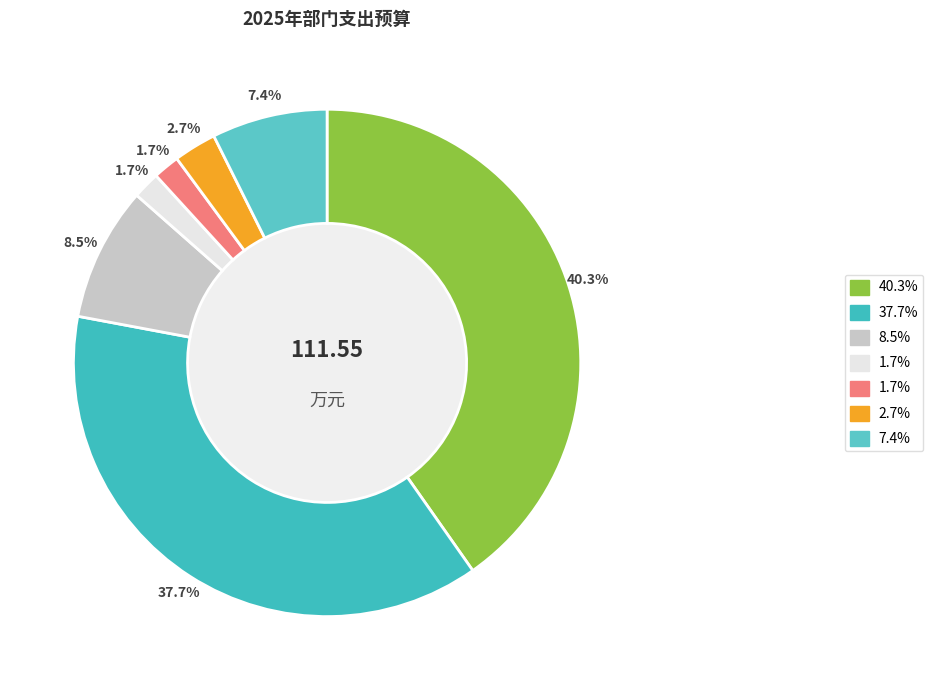

Is there any slice that represents more than half of the pie?

No